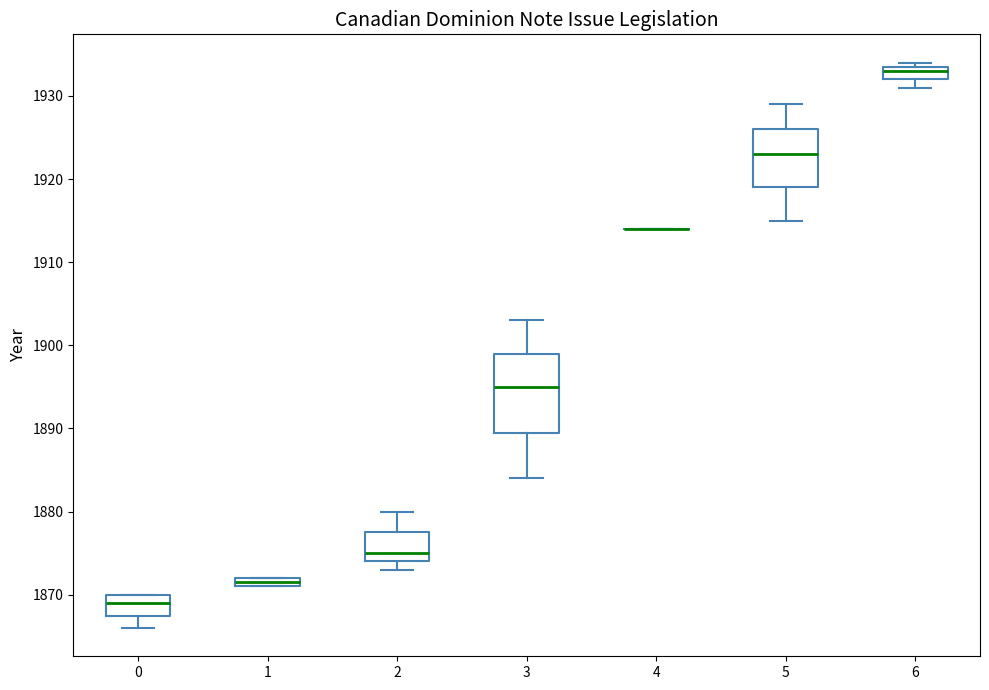

Comparing the boxes themselves (not the whiskers), which one is the tallest?

3